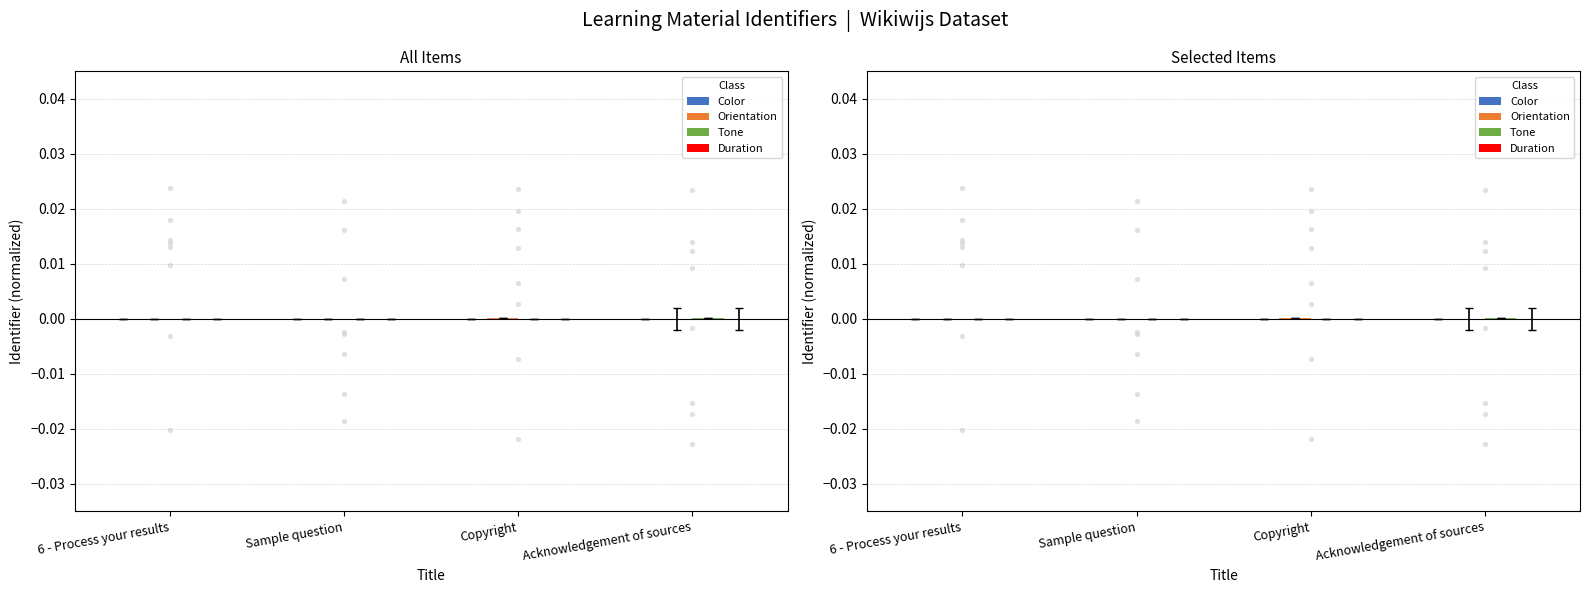

Which series has the largest total across all categories?

Orientation